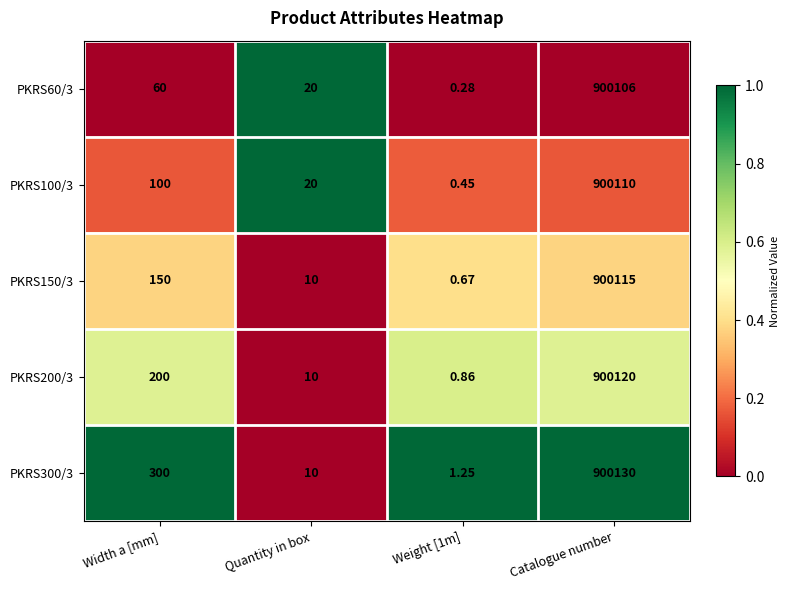

At how many categories does at least one series exceed 0?

4